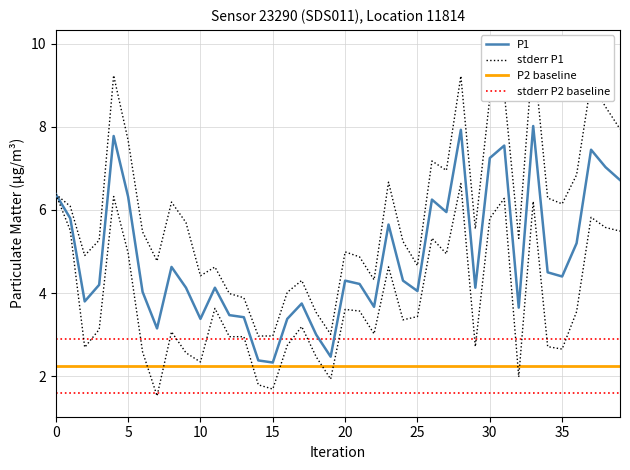

What is the average value?

4.9